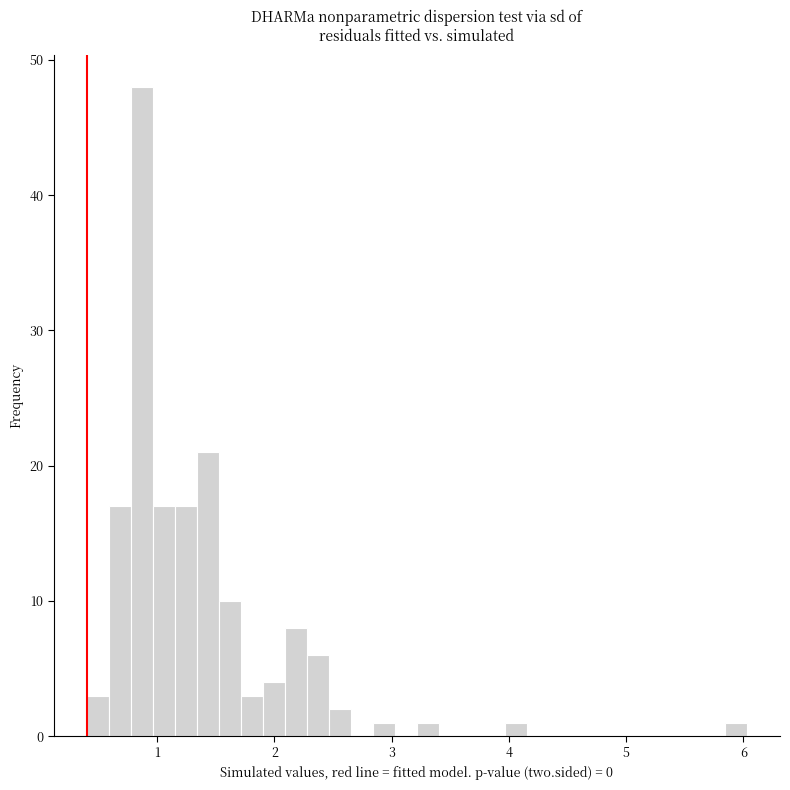

Around what value on the x-axis is the tallest bar? Give the approximate position of its centre, as read against the axis.

0.9